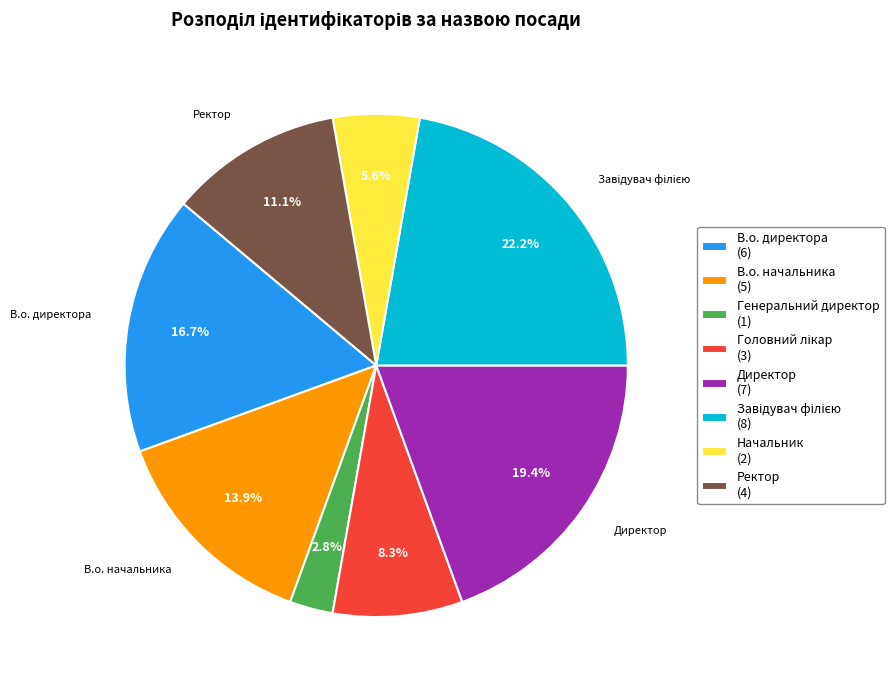

Does Ректор (4) represent more than half of the total?

No